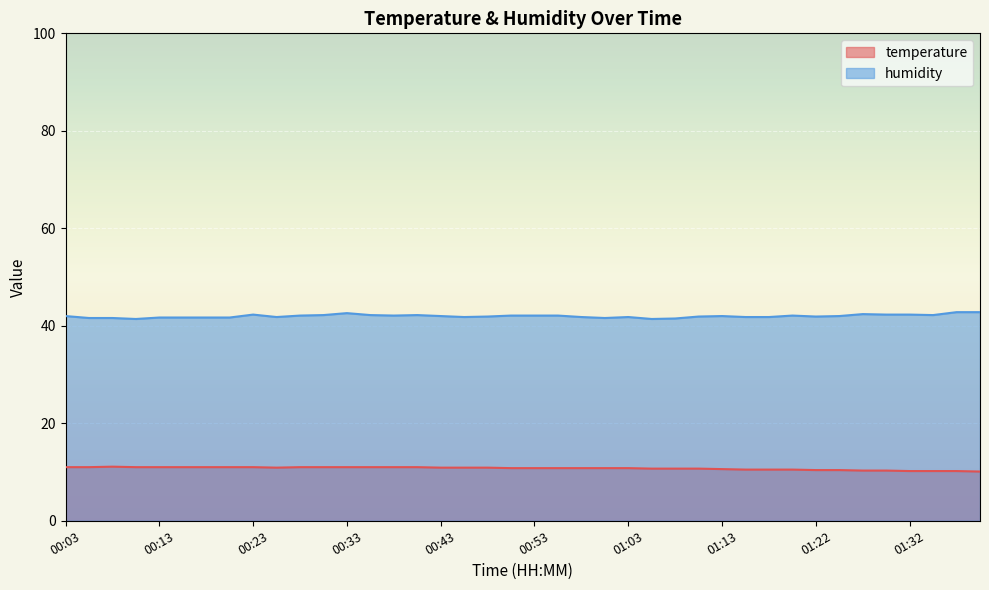

In temperature, how many points are higher than both neighbors (excluding endpoints)?

1